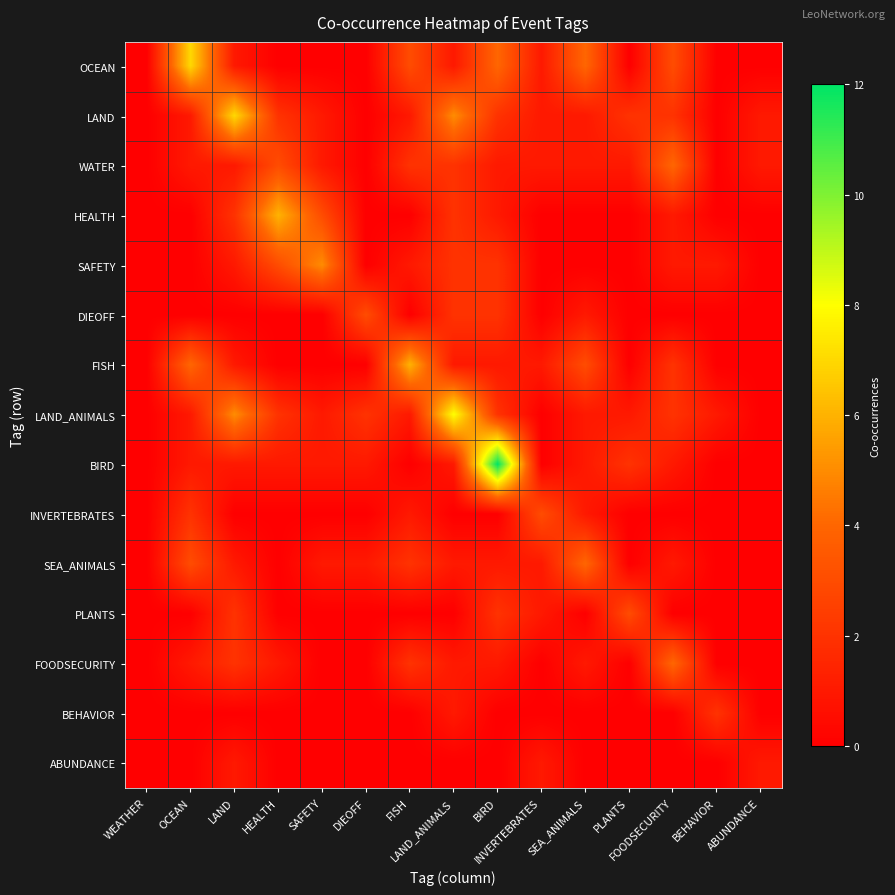

Which series has the largest range (max minus min)?

BIRD